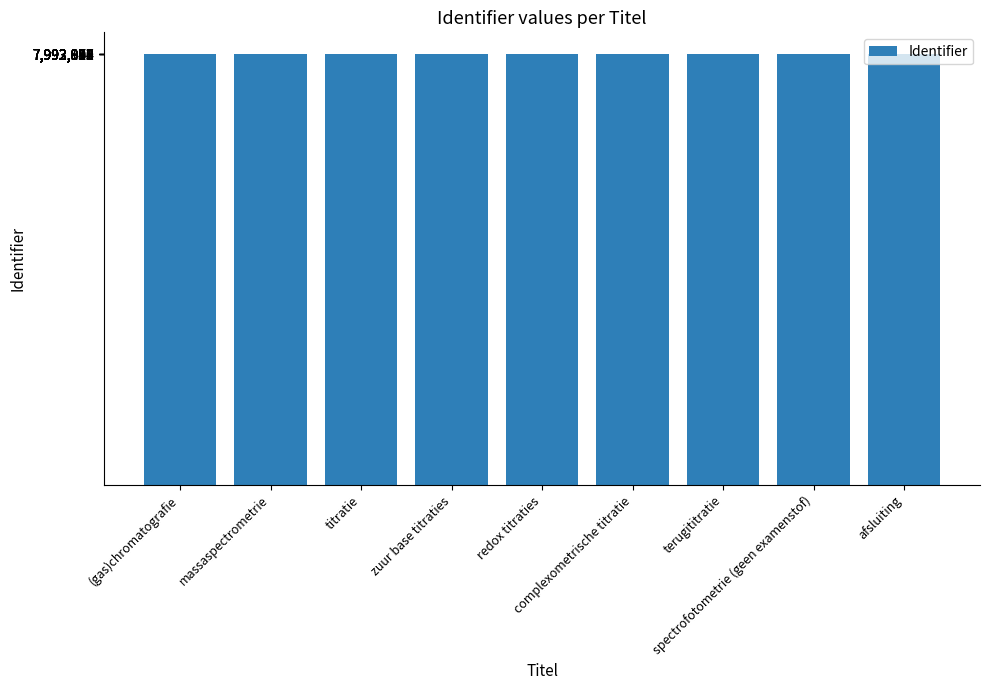

What is the minimum value shown in the chart?

7992872